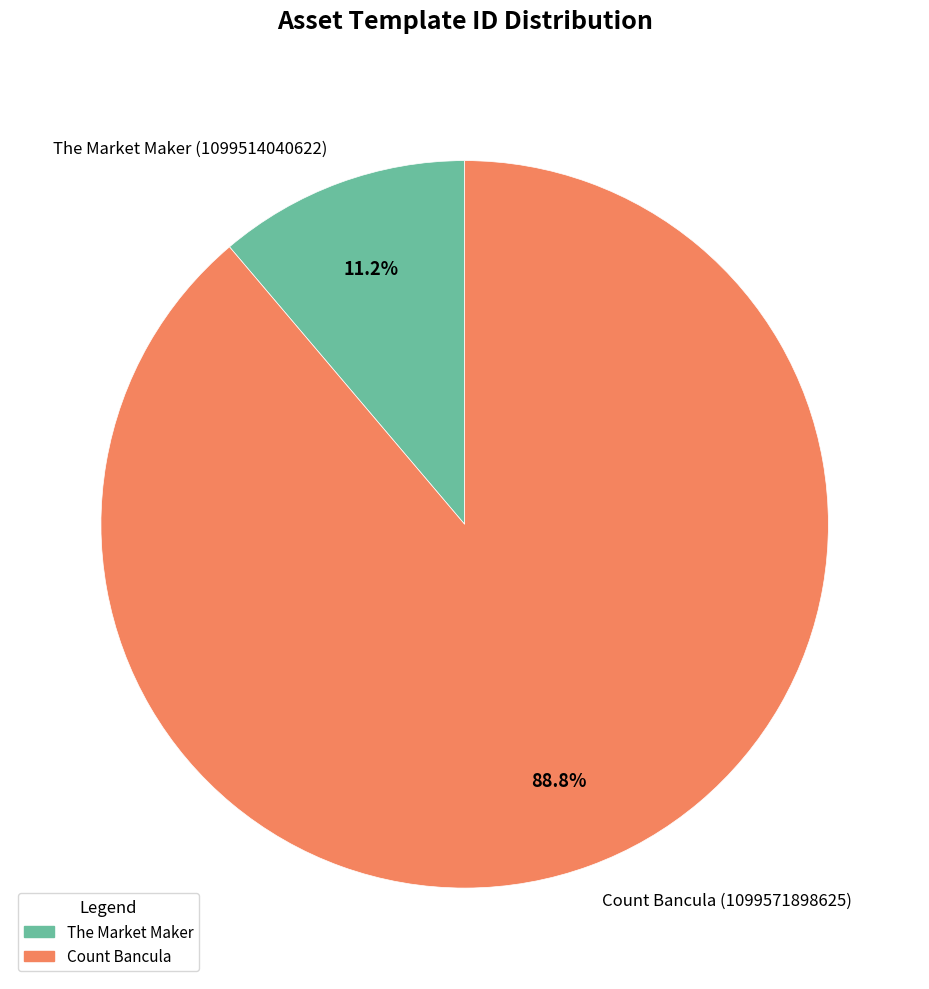

What portion of the pie excludes Count Bancula (1099571898625)?

11.2%